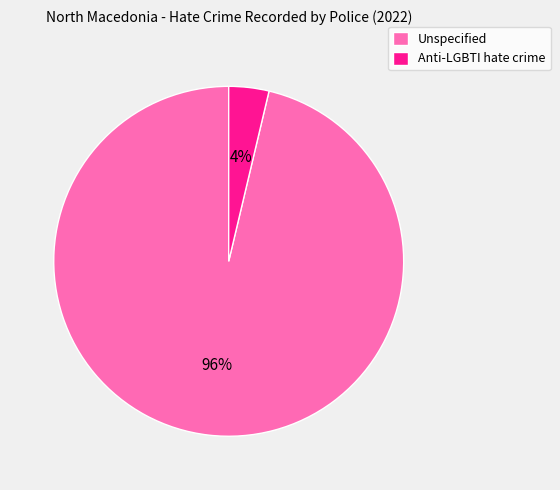

Which has a higher value, Unspecified or Anti-LGBTI hate crime?

Unspecified